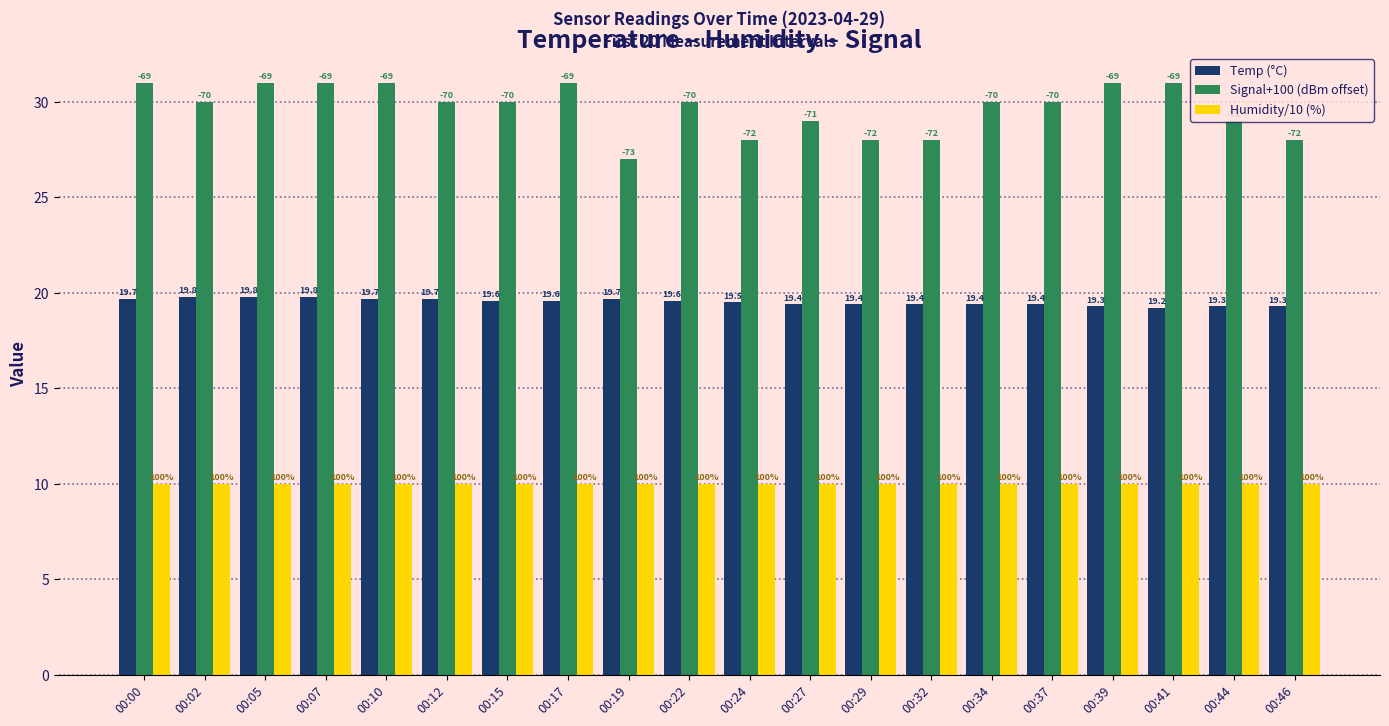

What is the minimum value shown in the chart?

10.0